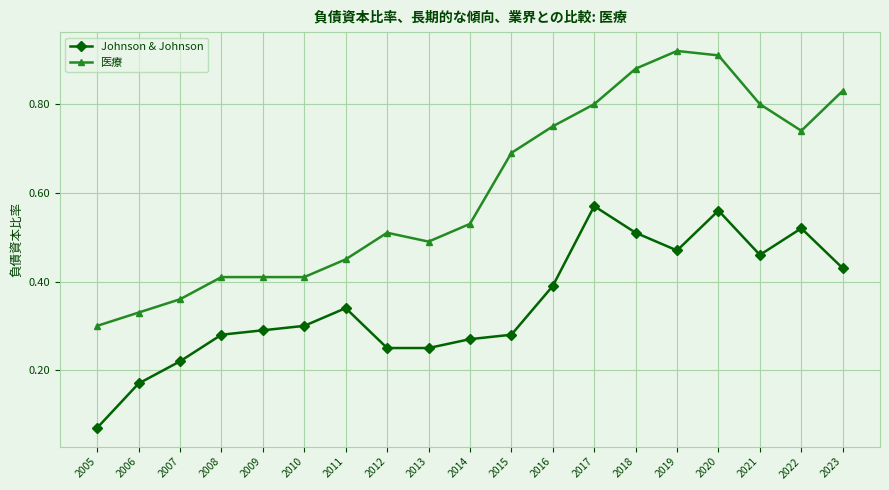

The 医療 series shows 0.3 at 2006. True or false?

True